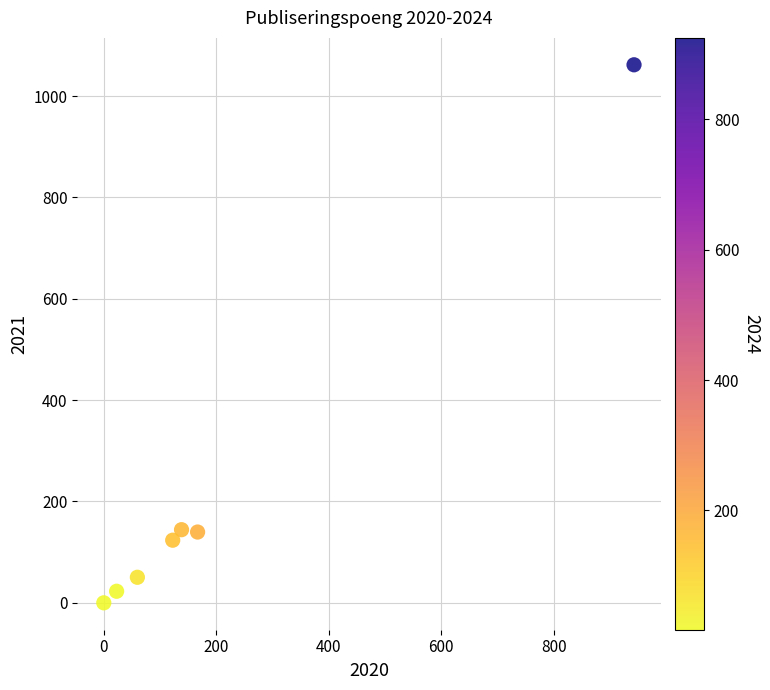

What is the range of X values (max minus min)?

942.5